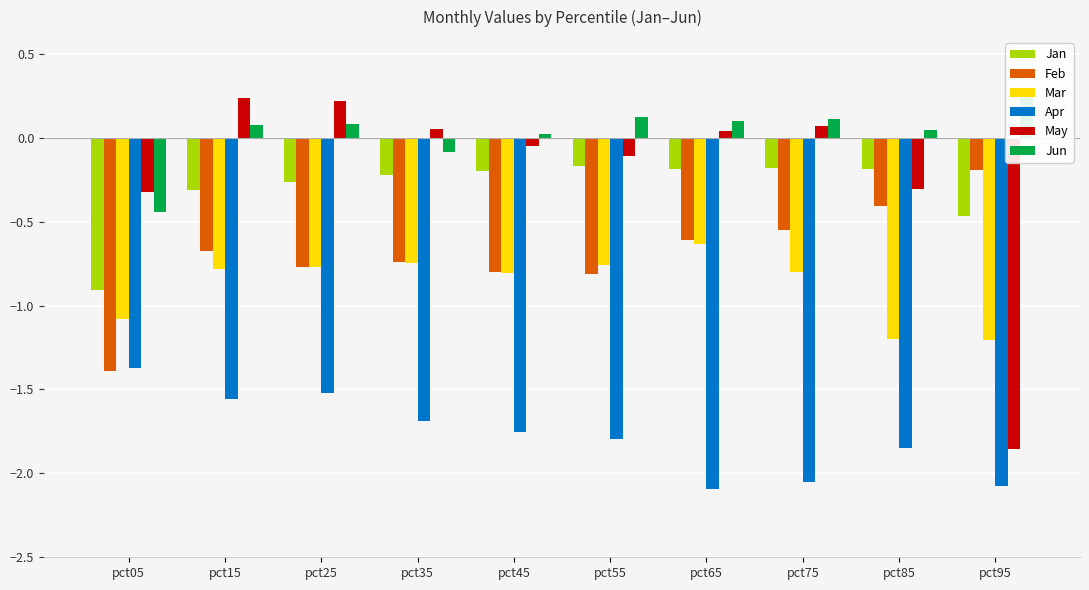

List the series in order of their peak value, highest first.

Jun, May, Jan, Feb, Mar, Apr